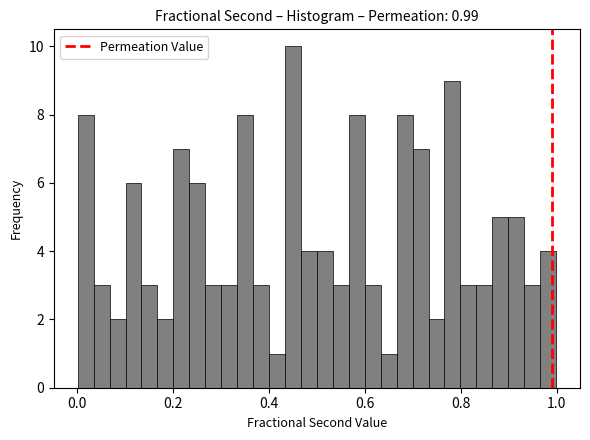

Read against the x-axis, roughly where is the centre of the tallest bar?

0.46